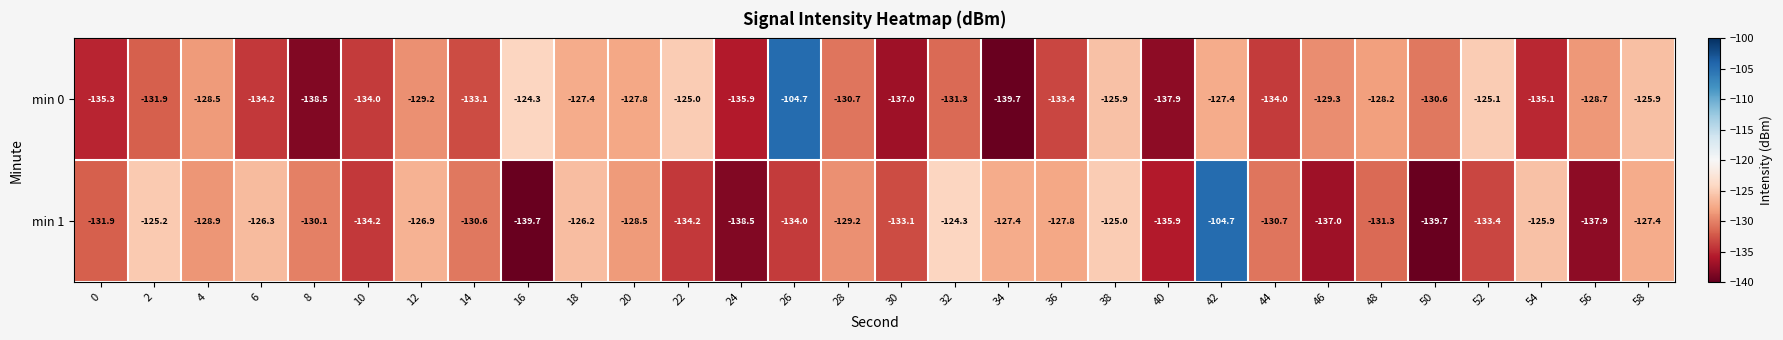

What is the spread (max minus min) of values at 46?

7.7